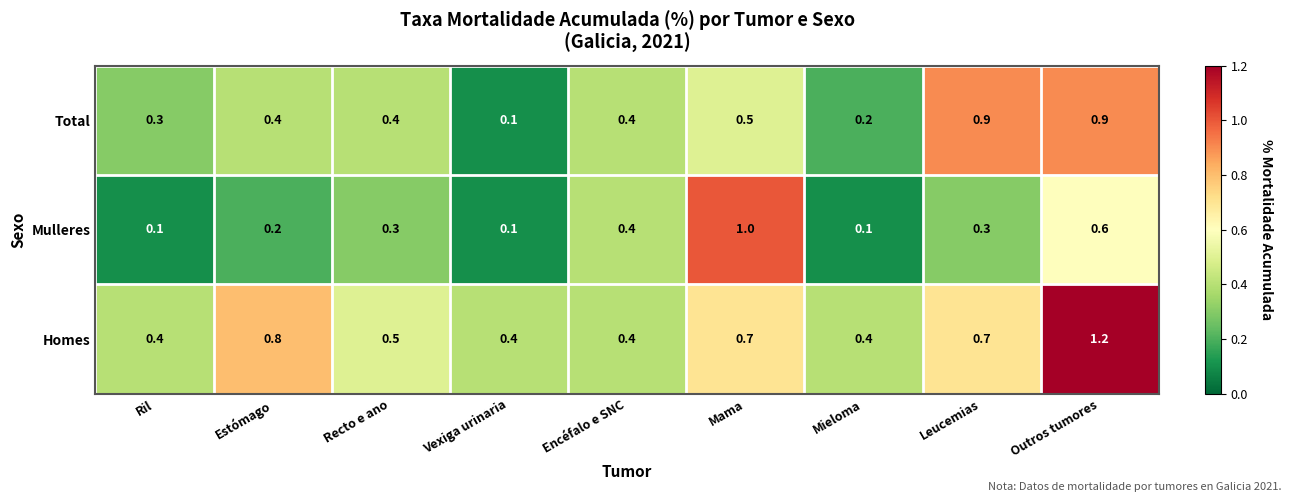

What is the average value of the Total series?

0.5